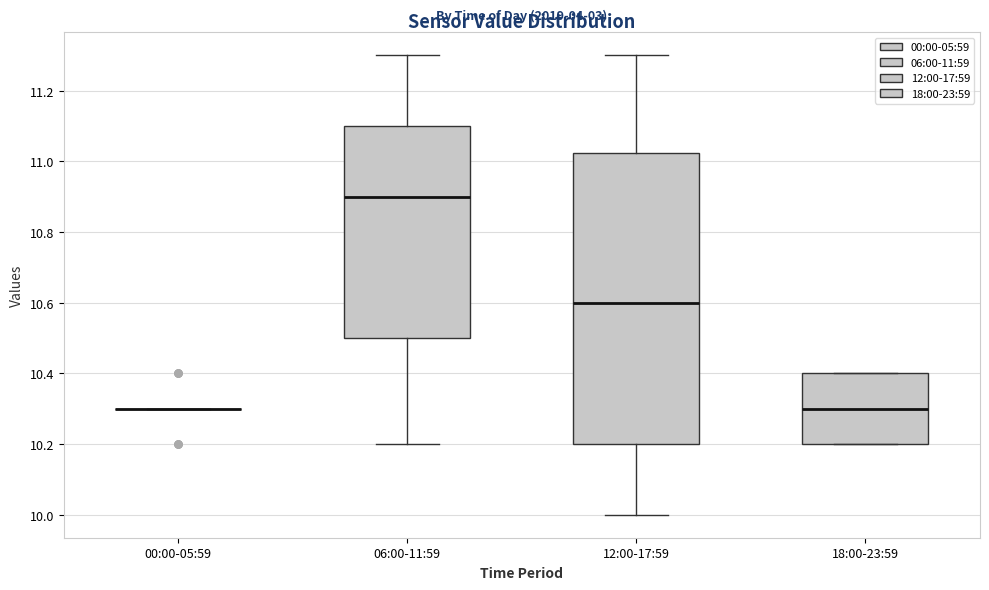

Where is the lower edge of the box for 18:00-23:59 on the y-axis? The values are not printed on the chart, so give them approximately, as read against the axis.

10.20